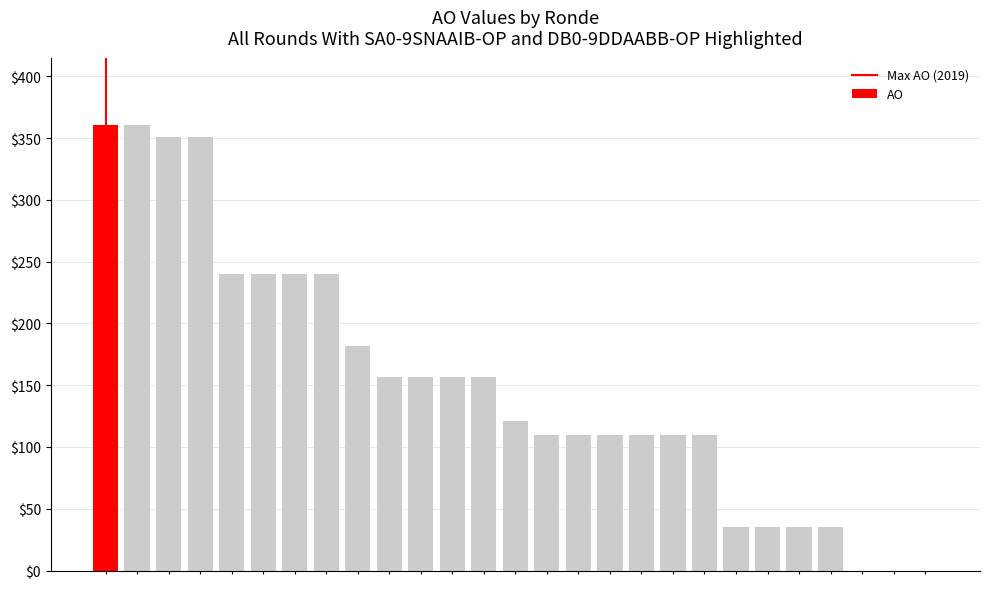

What is the sum of all values?

4115